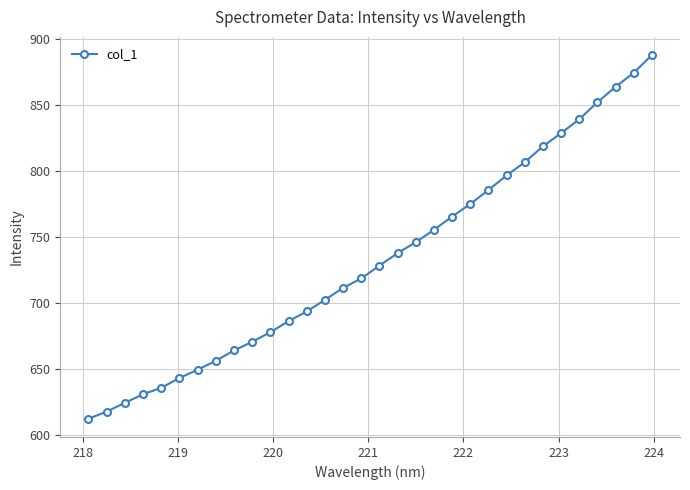

What is the value of the 14th point from the left?

702.3